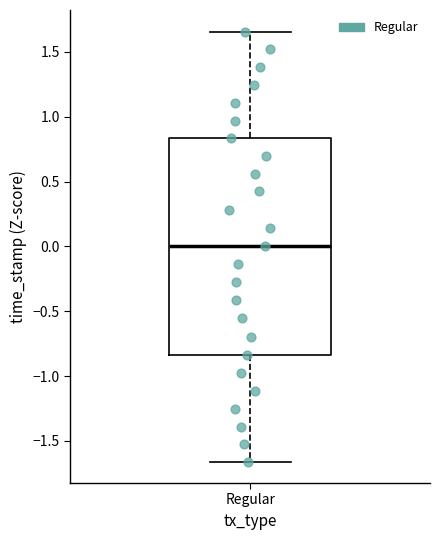

Transcribe this box plot: give where the median line is, the range the box spans, and where the two whiskers end, as read against the y-axis. The values are not printed on the chart, so give them approximately, as read against the axis.

median 0.00, box -0.85 to 0.85, whiskers -1.65 to 1.65